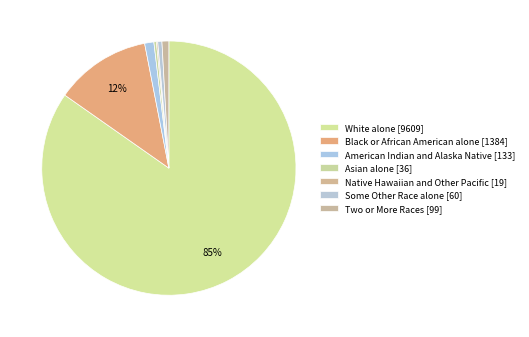

How many segments does this pie chart have?

7